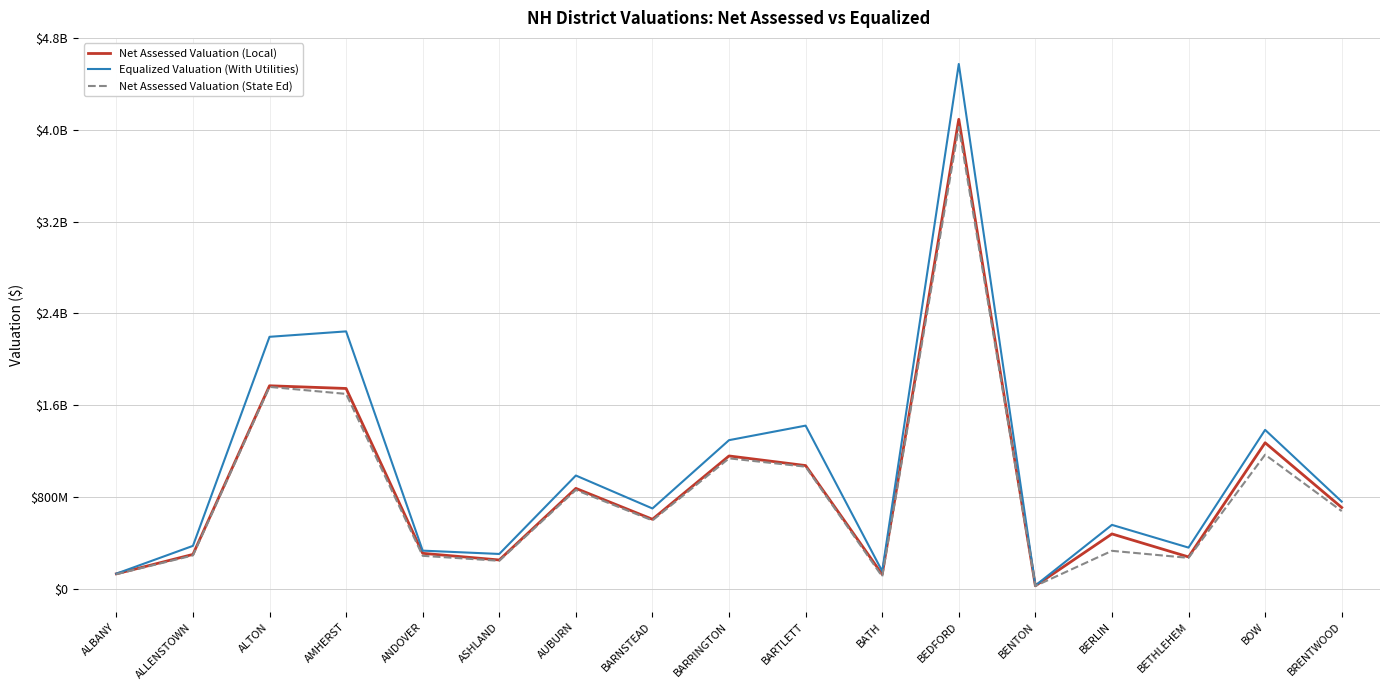

At which label is Net Assessed Valuation (State Ed) closest to 2025399573?

ALTON